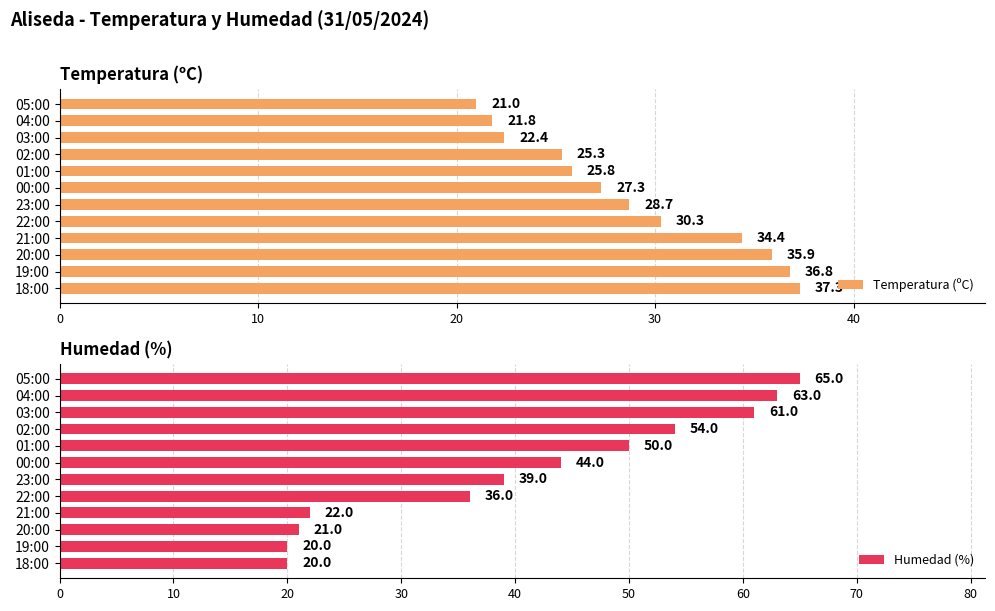

Reading left to right, what are all the values shown in this chart?

Temperatura (ºC): 21.0	21.8	22.4	25.3	25.8	27.3	28.7	30.3	34.4	35.9	36.8	37.3
Humedad (%): 65.0	63.0	61.0	54.0	50.0	44.0	39.0	36.0	22.0	21.0	20.0	20.0